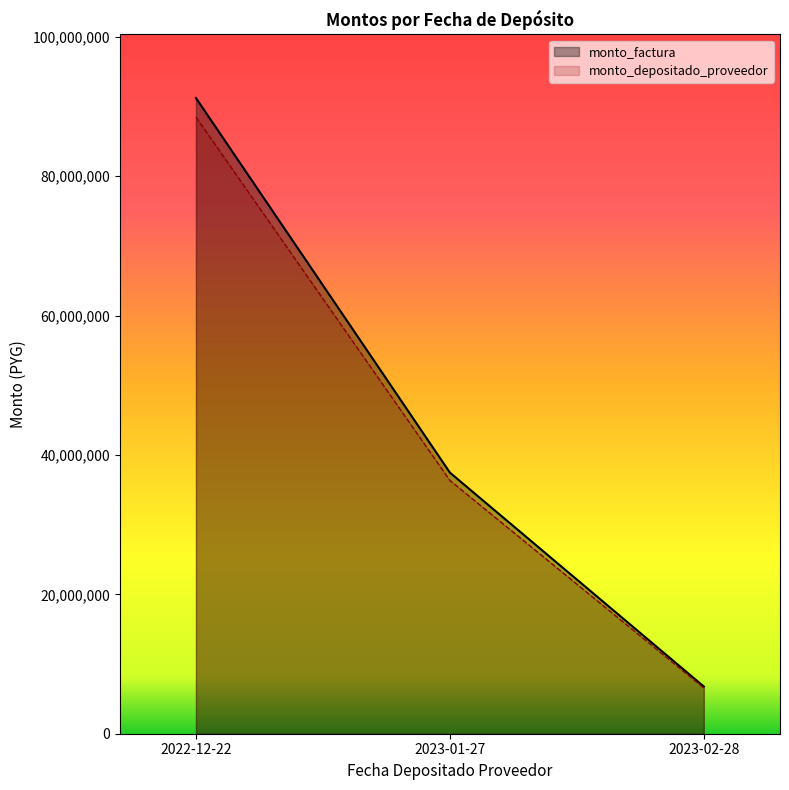

What is the minimum value for monto_factura?

6772500.0